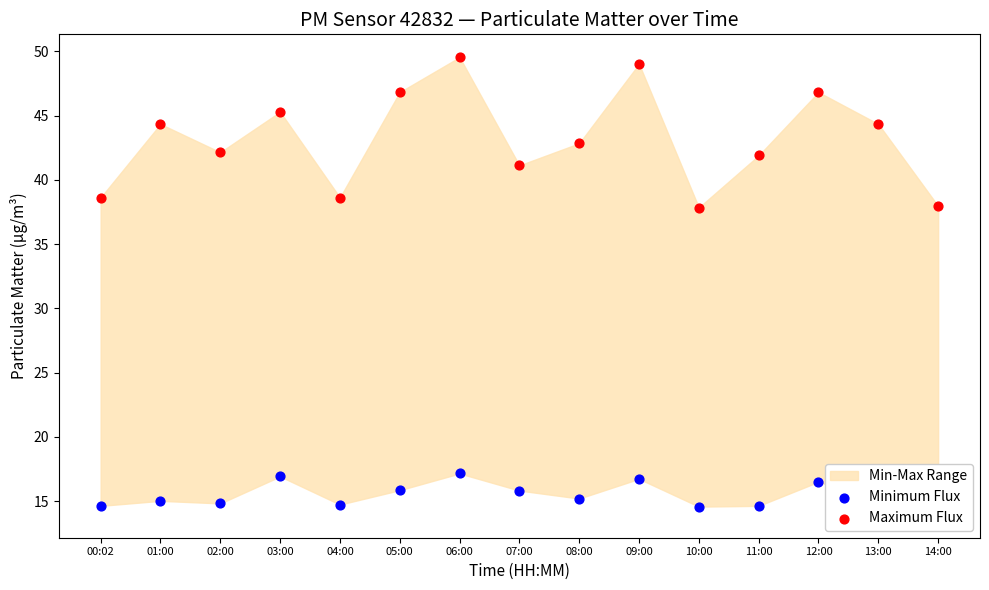

At which category is the sum across all series the highest?

06:00